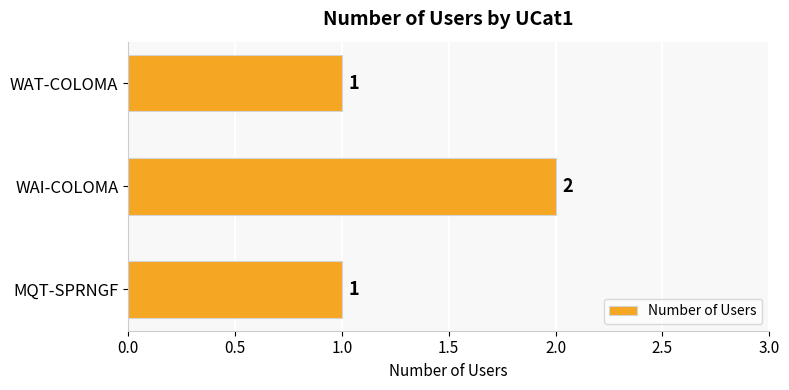

Reading top to bottom, extract all data points from this chart.

1	2	1